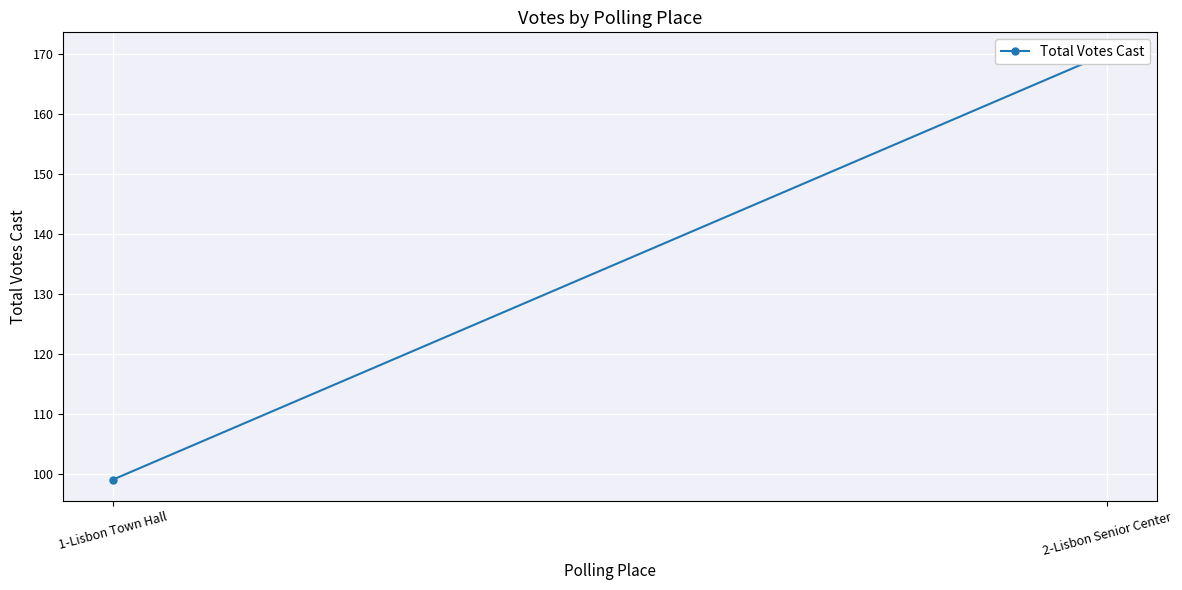

Reading left to right, what are all the values shown in this chart?

1-Lisbon Town Hall=99	2-Lisbon Senior Center=170